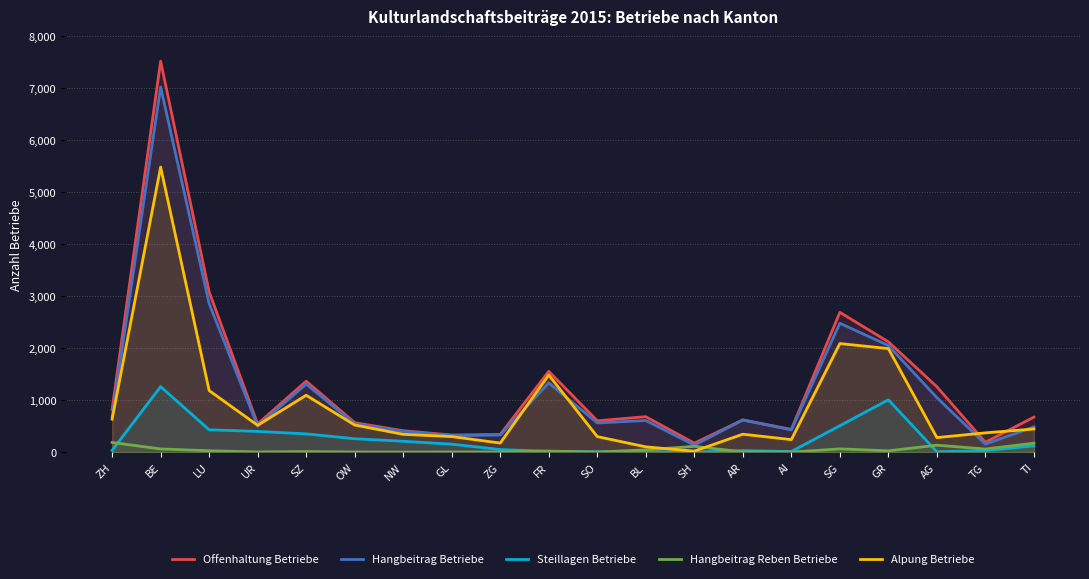

Which series has the largest total across all categories?

Offenhaltung Betriebe